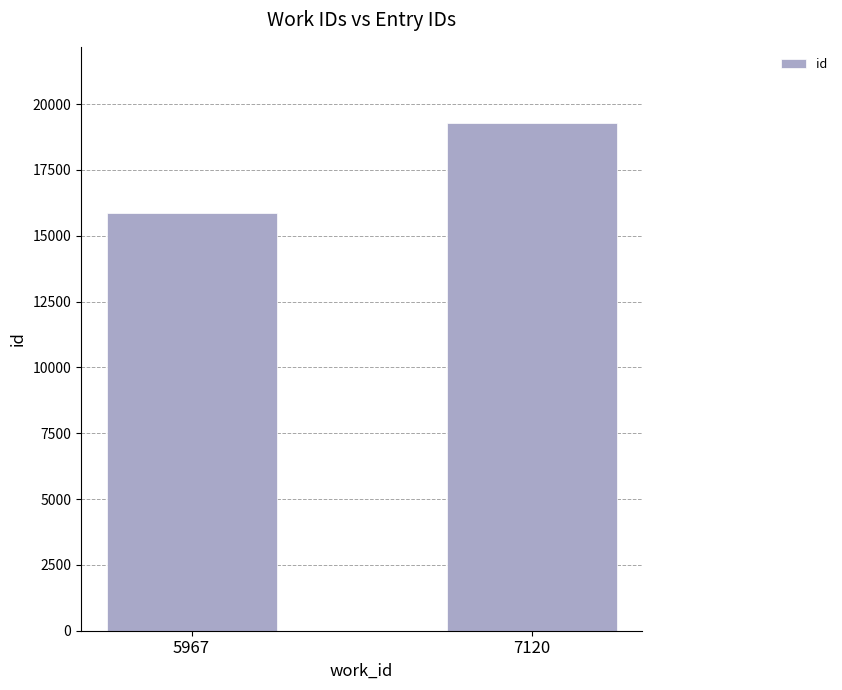

Reading left to right, list all the values displayed in this chart.

15873	19284